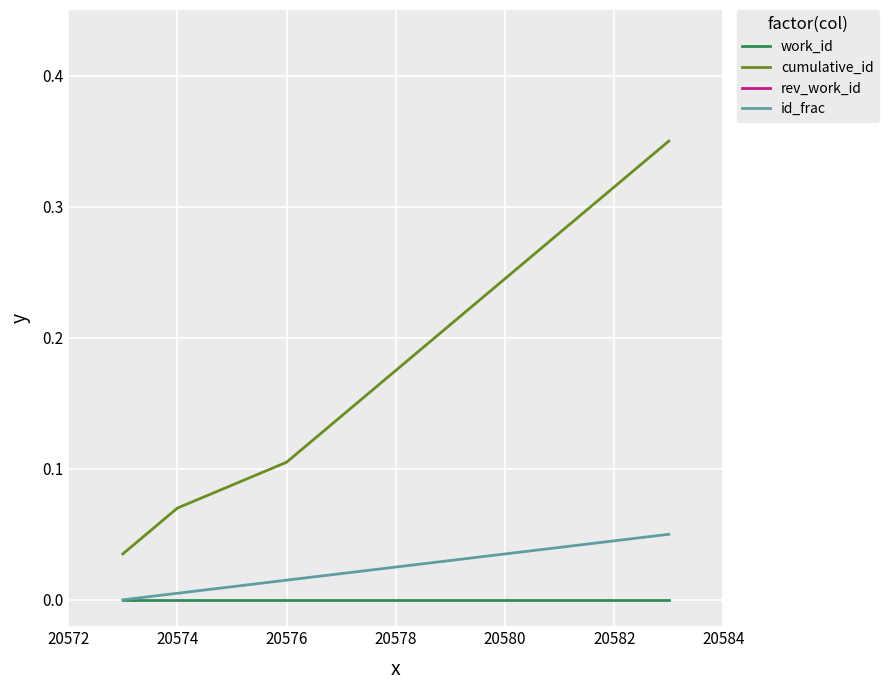

The work_id series shows 0.0 at 20578. True or false?

True